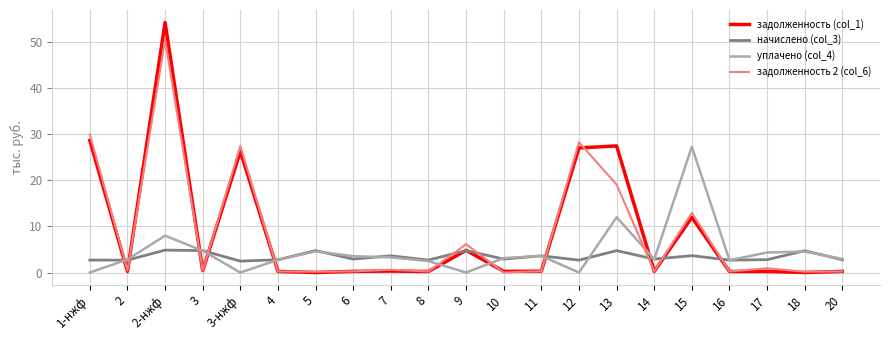

Between which two adjacent categories do задолженность 2 (col_6) and начислено (col_3) first intersect?

1-нжф and 2